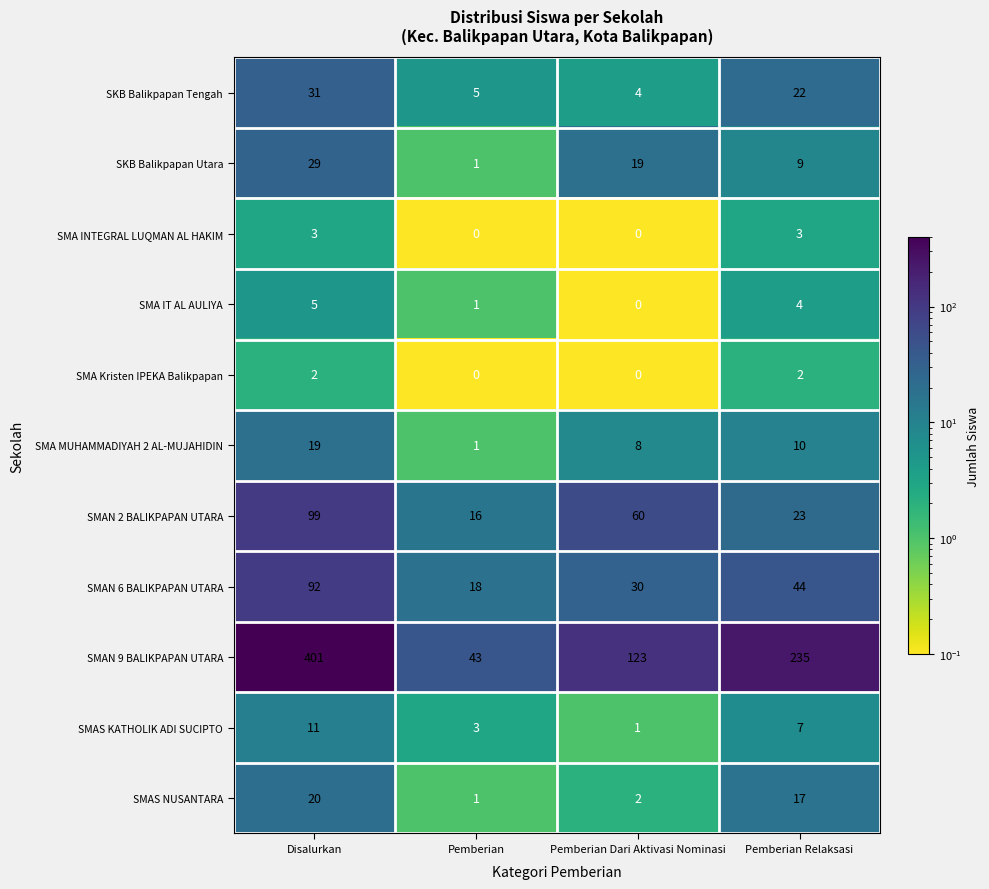

What is the minimum value shown in the chart?

0